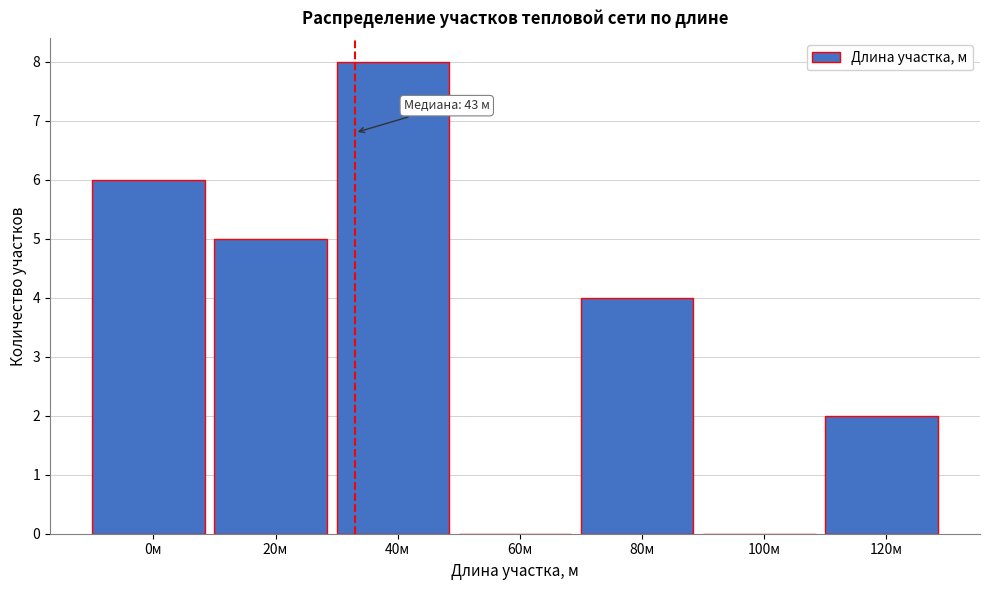

Reading left to right, what are all the values shown in this chart?

0м=6	20м=5	40м=8	60м=0	80м=4	100м=0	120м=2